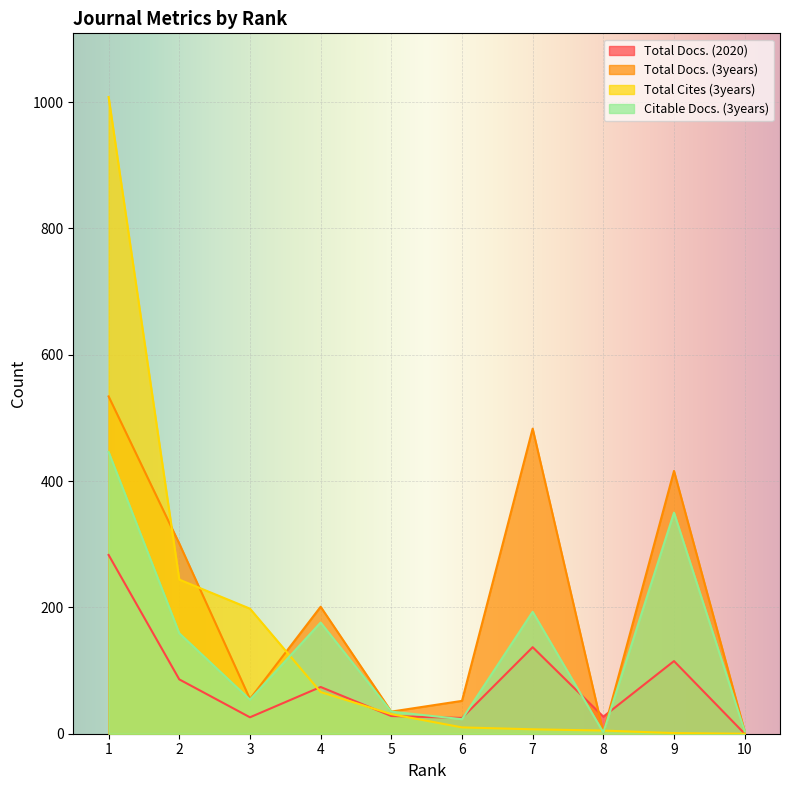

What is the value of the Total Cites (3years) point at the 3rd from the left?

198